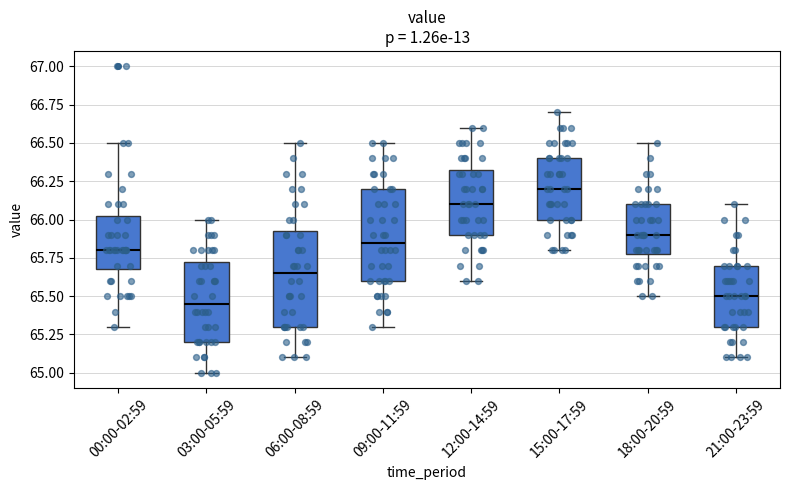

Reading left to right, transcribe this box plot: for each box, give where its median line is, the range the box spans, and where its two whiskers end, as read against the y-axis. The values are not printed on the chart, so give them approximately, as read against the axis.

00:00-02:59: median 65.80, box 65.70 to 66.05, whiskers 65.30 to 66.50
03:00-05:59: median 65.45, box 65.20 to 65.75, whiskers 65.00 to 66.00
06:00-08:59: median 65.65, box 65.30 to 65.95, whiskers 65.10 to 66.50
09:00-11:59: median 65.85, box 65.60 to 66.20, whiskers 65.30 to 66.50
12:00-14:59: median 66.10, box 65.90 to 66.35, whiskers 65.60 to 66.60
15:00-17:59: median 66.20, box 66.00 to 66.40, whiskers 65.80 to 66.70
18:00-20:59: median 65.90, box 65.80 to 66.10, whiskers 65.50 to 66.50
21:00-23:59: median 65.50, box 65.30 to 65.70, whiskers 65.10 to 66.10